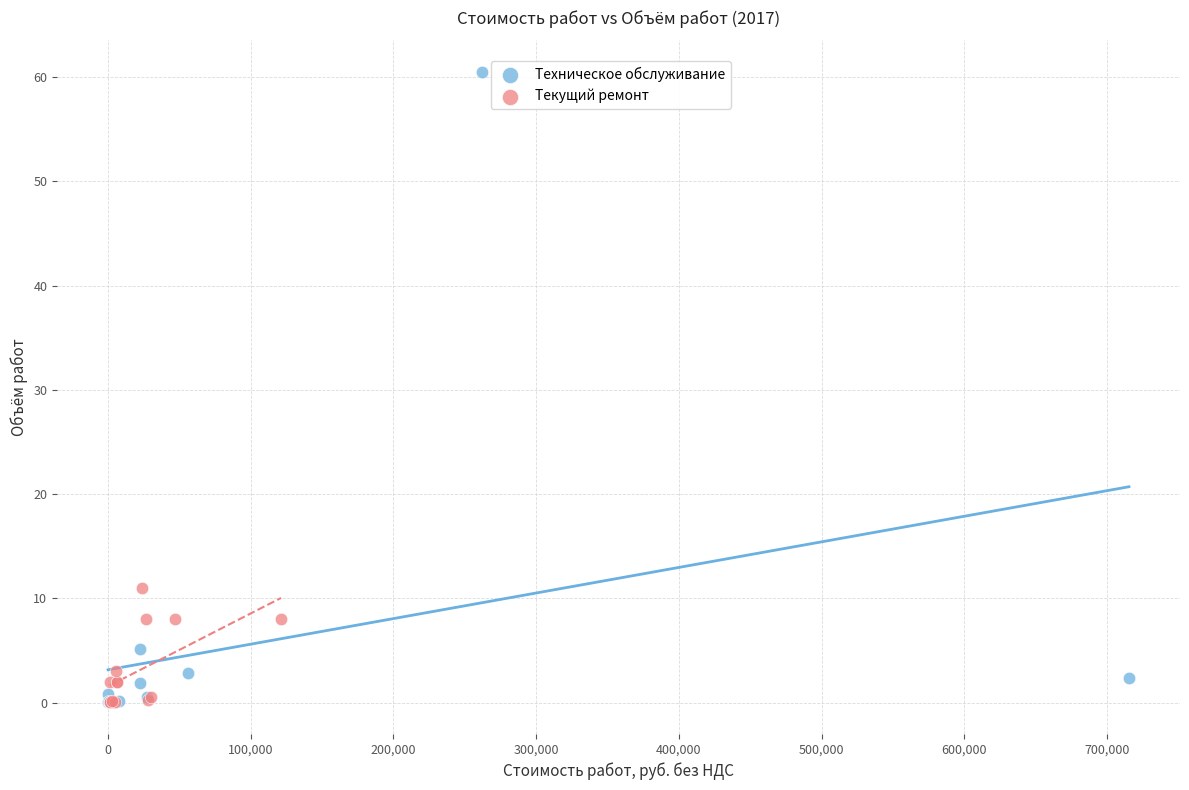

Which series has the largest Y range (max minus min)?

Техническое обслуживание